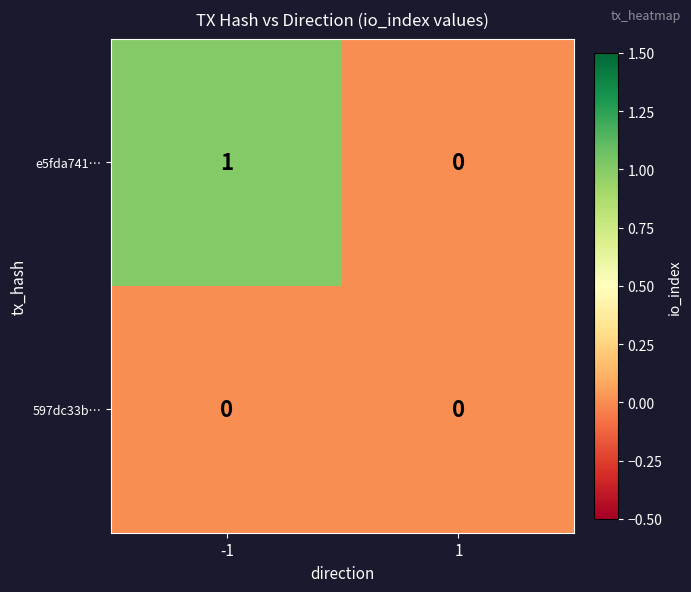

List the series in order of their overall mean, lowest first.

597dc33b…, e5fda741…